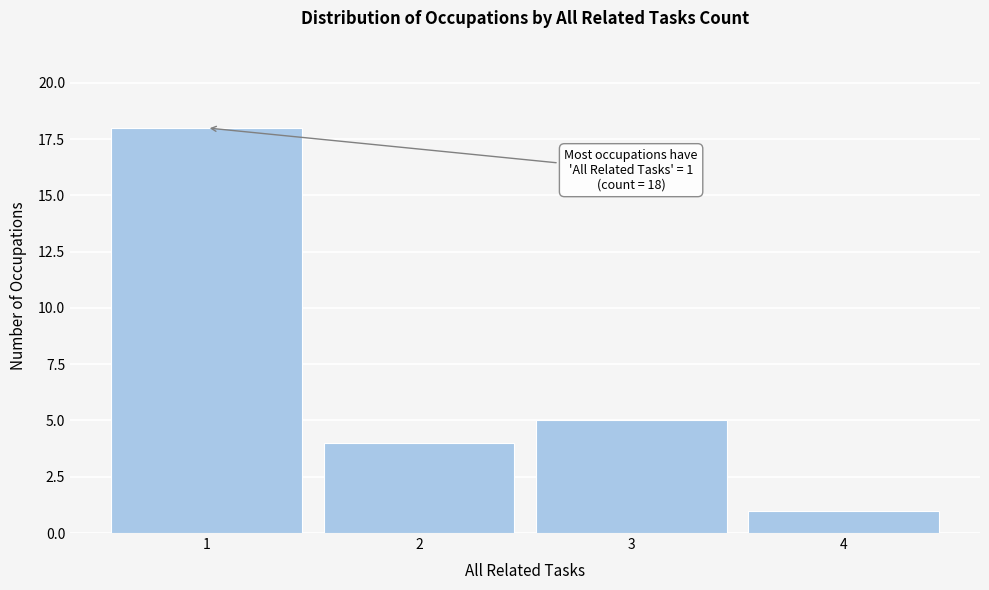

Over which range of the x-axis is the bar tallest?

0.5 to 1.5